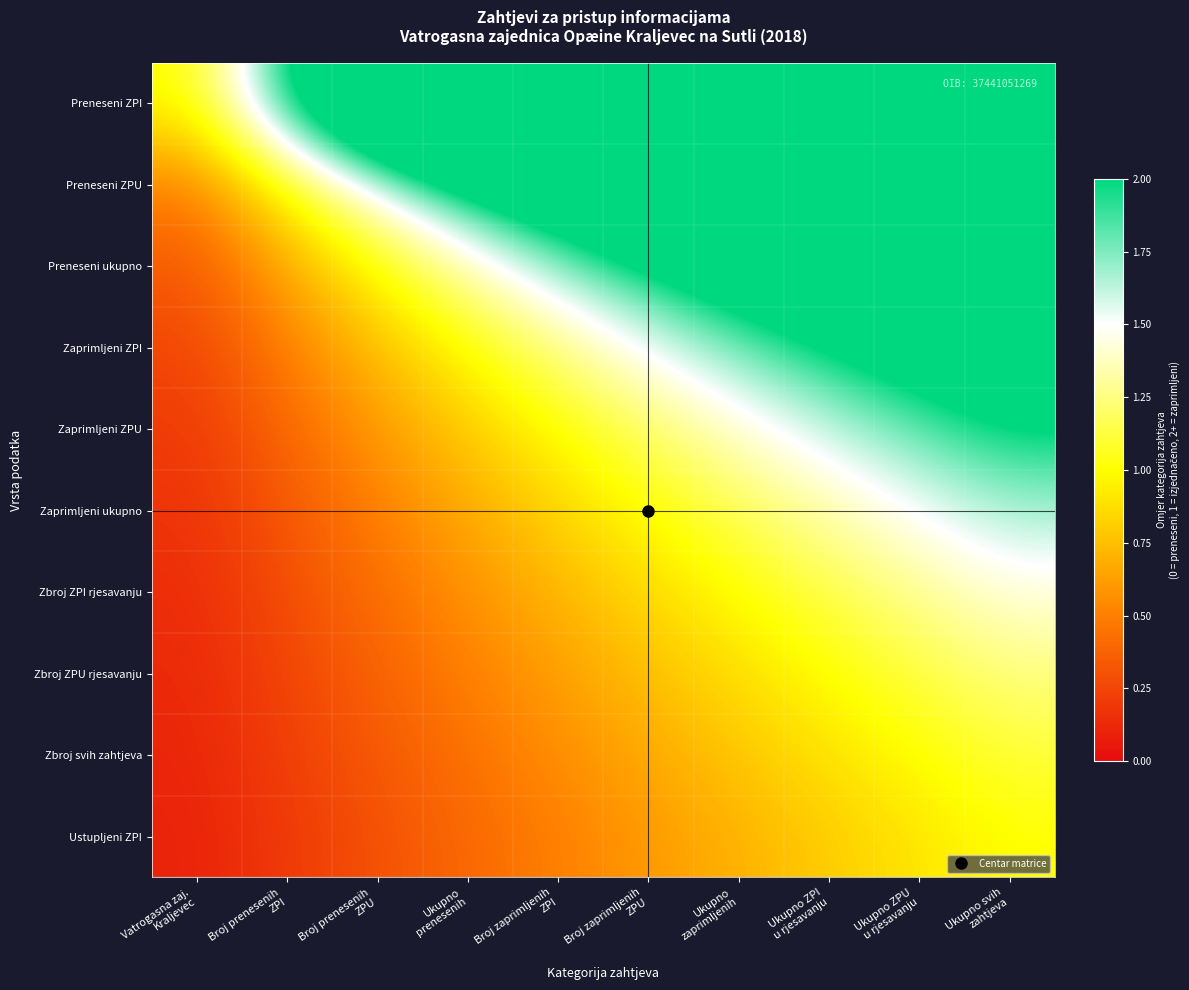

Reading left to right, what are all the values shown in this chart?

Preneseni ZPI: Vatrogasna zaj.
Kraljevec=1.0	Broj prenesenih
ZPI=2.0	Broj prenesenih
ZPU=3.0	Ukupno
prenesenih=4.0	Broj zaprimljenih
ZPI=5.0	Broj zaprimljenih
ZPU=6.0	Ukupno
zaprimljenih=7.0	Ukupno ZPI
u rjesavanju=8.0	Ukupno ZPU
u rjesavanju=9.0	Ukupno svih
zahtjeva=10.0
Preneseni ZPU: Vatrogasna zaj.
Kraljevec=0.5	Broj prenesenih
ZPI=1.0	Broj prenesenih
ZPU=1.5	Ukupno
prenesenih=2.0	Broj zaprimljenih
ZPI=2.5	Broj zaprimljenih
ZPU=3.0	Ukupno
zaprimljenih=3.5	Ukupno ZPI
u rjesavanju=4.0	Ukupno ZPU
u rjesavanju=4.5	Ukupno svih
zahtjeva=5.0
Preneseni ukupno: Vatrogasna zaj.
Kraljevec=0.3	Broj prenesenih
ZPI=0.7	Broj prenesenih
ZPU=1.0	Ukupno
prenesenih=1.3	Broj zaprimljenih
ZPI=1.7	Broj zaprimljenih
ZPU=2.0	Ukupno
zaprimljenih=2.3	Ukupno ZPI
u rjesavanju=2.7	Ukupno ZPU
u rjesavanju=3.0	Ukupno svih
zahtjeva=3.3
Zaprimljeni ZPI: Vatrogasna zaj.
Kraljevec=0.2	Broj prenesenih
ZPI=0.5	Broj prenesenih
ZPU=0.8	Ukupno
prenesenih=1.0	Broj zaprimljenih
ZPI=1.2	Broj zaprimljenih
ZPU=1.5	Ukupno
zaprimljenih=1.8	Ukupno ZPI
u rjesavanju=2.0	Ukupno ZPU
u rjesavanju=2.2	Ukupno svih
zahtjeva=2.5
Zaprimljeni ZPU: Vatrogasna zaj.
Kraljevec=0.2	Broj prenesenih
ZPI=0.4	Broj prenesenih
ZPU=0.6	Ukupno
prenesenih=0.8	Broj zaprimljenih
ZPI=1.0	Broj zaprimljenih
ZPU=1.2	Ukupno
zaprimljenih=1.4	Ukupno ZPI
u rjesavanju=1.6	Ukupno ZPU
u rjesavanju=1.8	Ukupno svih
zahtjeva=2.0
Zaprimljeni ukupno: Vatrogasna zaj.
Kraljevec=0.2	Broj prenesenih
ZPI=0.3	Broj prenesenih
ZPU=0.5	Ukupno
prenesenih=0.7	Broj zaprimljenih
ZPI=0.8	Broj zaprimljenih
ZPU=1.0	Ukupno
zaprimljenih=1.2	Ukupno ZPI
u rjesavanju=1.3	Ukupno ZPU
u rjesavanju=1.5	Ukupno svih
zahtjeva=1.7
Zbroj ZPI rjesavanju: Vatrogasna zaj.
Kraljevec=0.1	Broj prenesenih
ZPI=0.3	Broj prenesenih
ZPU=0.4	Ukupno
prenesenih=0.6	Broj zaprimljenih
ZPI=0.7	Broj zaprimljenih
ZPU=0.9	Ukupno
zaprimljenih=1.0	Ukupno ZPI
u rjesavanju=1.1	Ukupno ZPU
u rjesavanju=1.3	Ukupno svih
zahtjeva=1.4
Zbroj ZPU rjesavanju: Vatrogasna zaj.
Kraljevec=0.1	Broj prenesenih
ZPI=0.2	Broj prenesenih
ZPU=0.4	Ukupno
prenesenih=0.5	Broj zaprimljenih
ZPI=0.6	Broj zaprimljenih
ZPU=0.8	Ukupno
zaprimljenih=0.9	Ukupno ZPI
u rjesavanju=1.0	Ukupno ZPU
u rjesavanju=1.1	Ukupno svih
zahtjeva=1.2
Zbroj svih zahtjeva: Vatrogasna zaj.
Kraljevec=0.1	Broj prenesenih
ZPI=0.2	Broj prenesenih
ZPU=0.3	Ukupno
prenesenih=0.4	Broj zaprimljenih
ZPI=0.6	Broj zaprimljenih
ZPU=0.7	Ukupno
zaprimljenih=0.8	Ukupno ZPI
u rjesavanju=0.9	Ukupno ZPU
u rjesavanju=1.0	Ukupno svih
zahtjeva=1.1
Ustupljeni ZPI: Vatrogasna zaj.
Kraljevec=0.1	Broj prenesenih
ZPI=0.2	Broj prenesenih
ZPU=0.3	Ukupno
prenesenih=0.4	Broj zaprimljenih
ZPI=0.5	Broj zaprimljenih
ZPU=0.6	Ukupno
zaprimljenih=0.7	Ukupno ZPI
u rjesavanju=0.8	Ukupno ZPU
u rjesavanju=0.9	Ukupno svih
zahtjeva=1.0